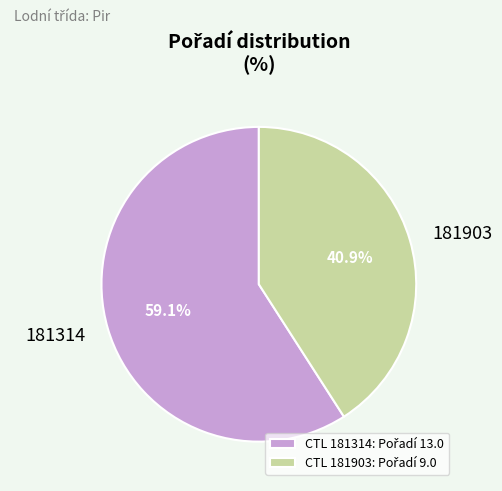

Does any single category account for the majority?

Yes